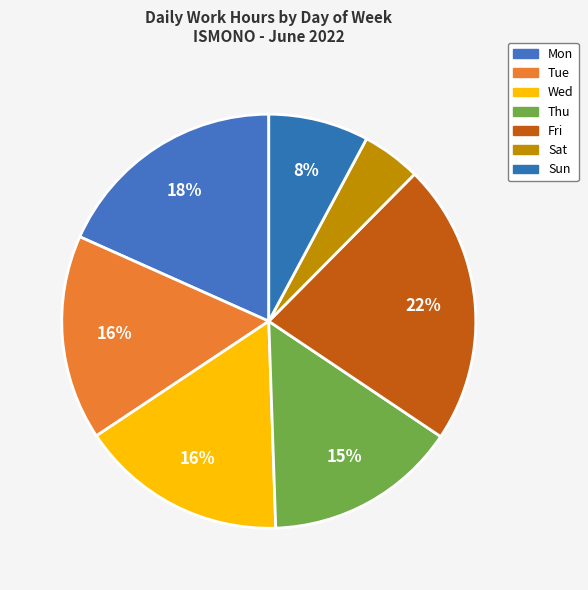

How many slices are in this pie chart?

7